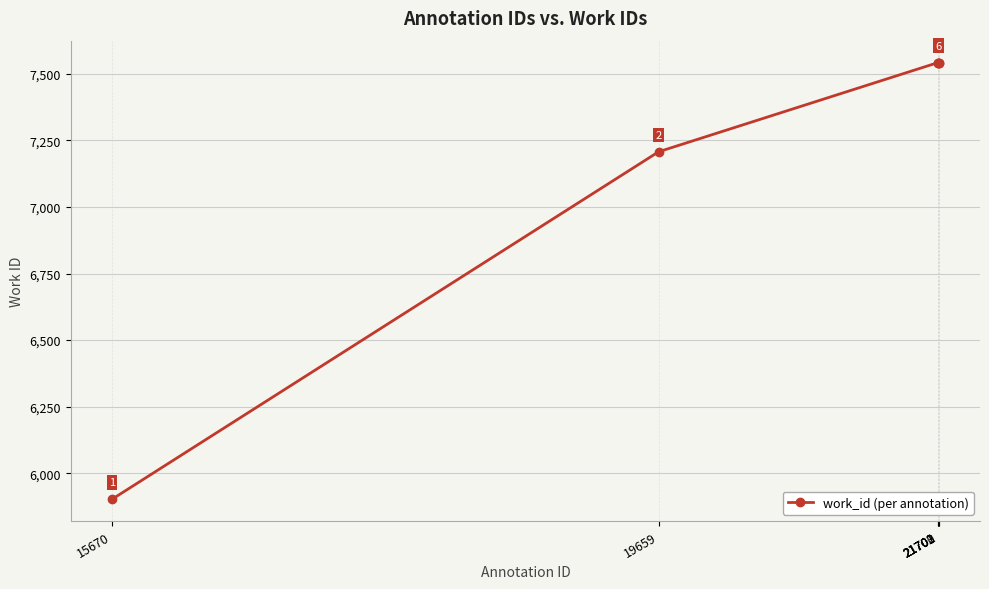

What is the maximum value shown in the chart?

7542